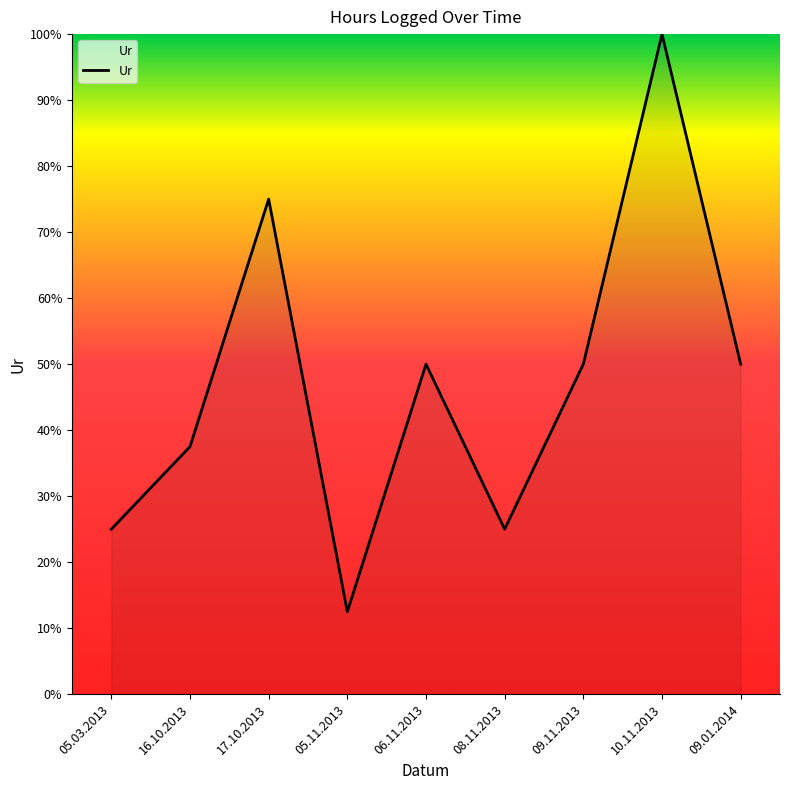

What is the change in value from 17.10.2013 to 09.11.2013?

-25.0